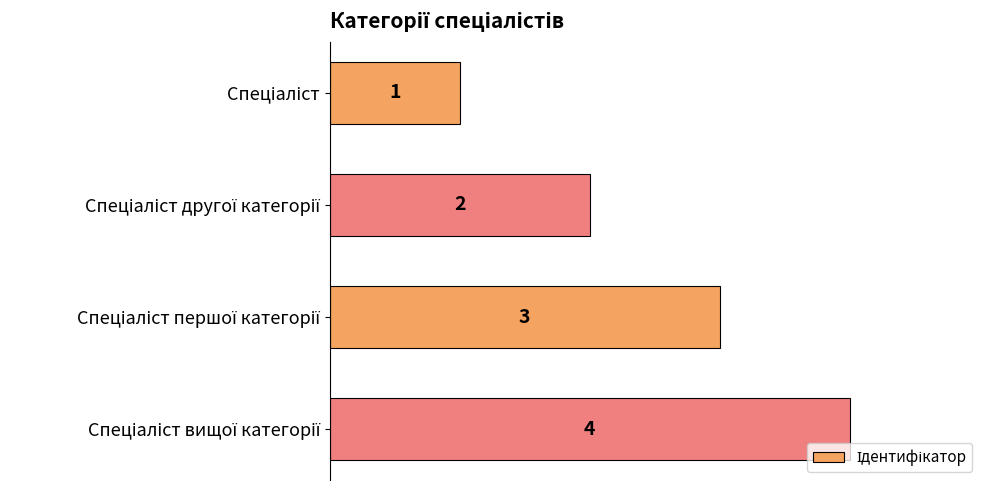

What is the value of the 1st bar from the top?

1